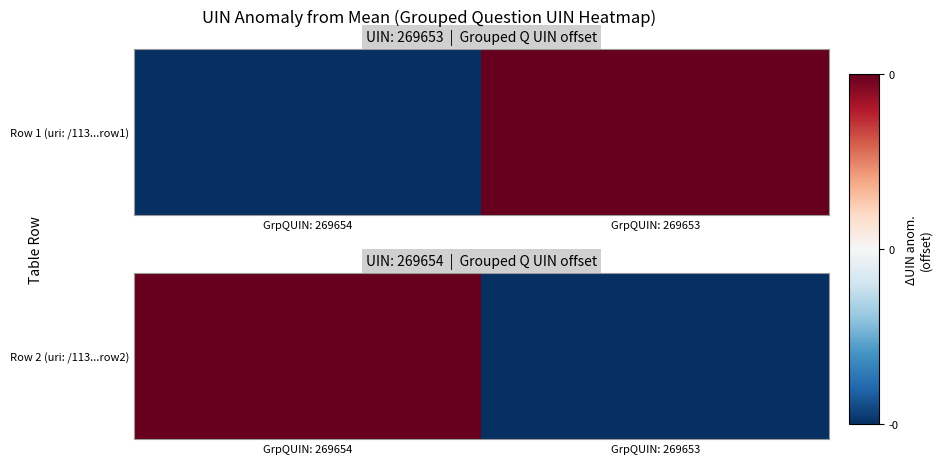

How many data points are above 0?

1